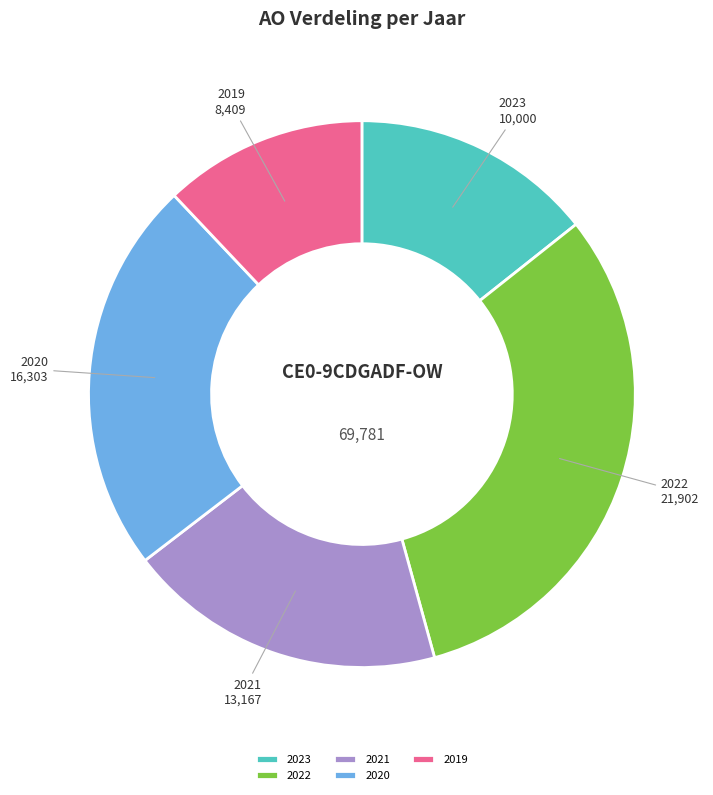

How many slices are in this pie chart?

5